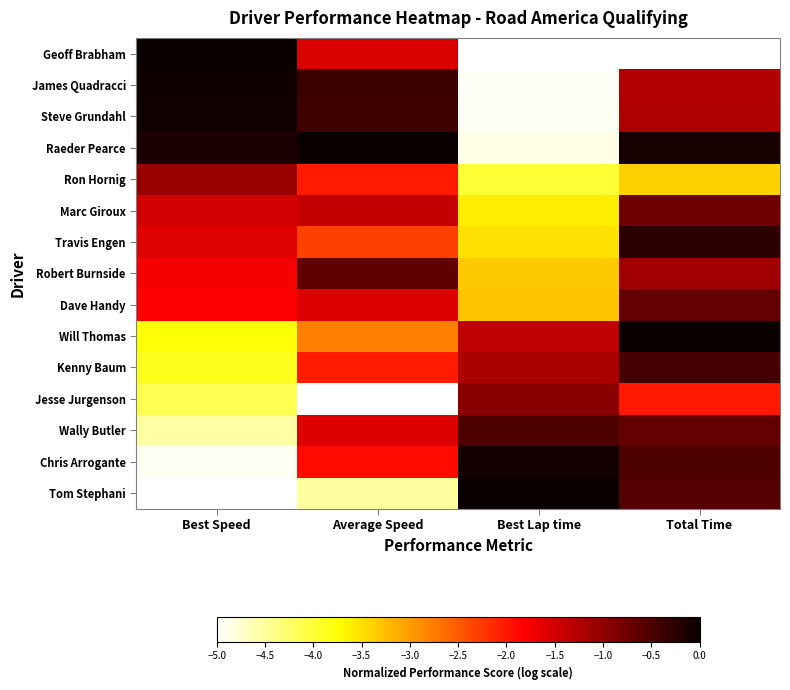

At which category is the sum across all series the highest?

Total Time